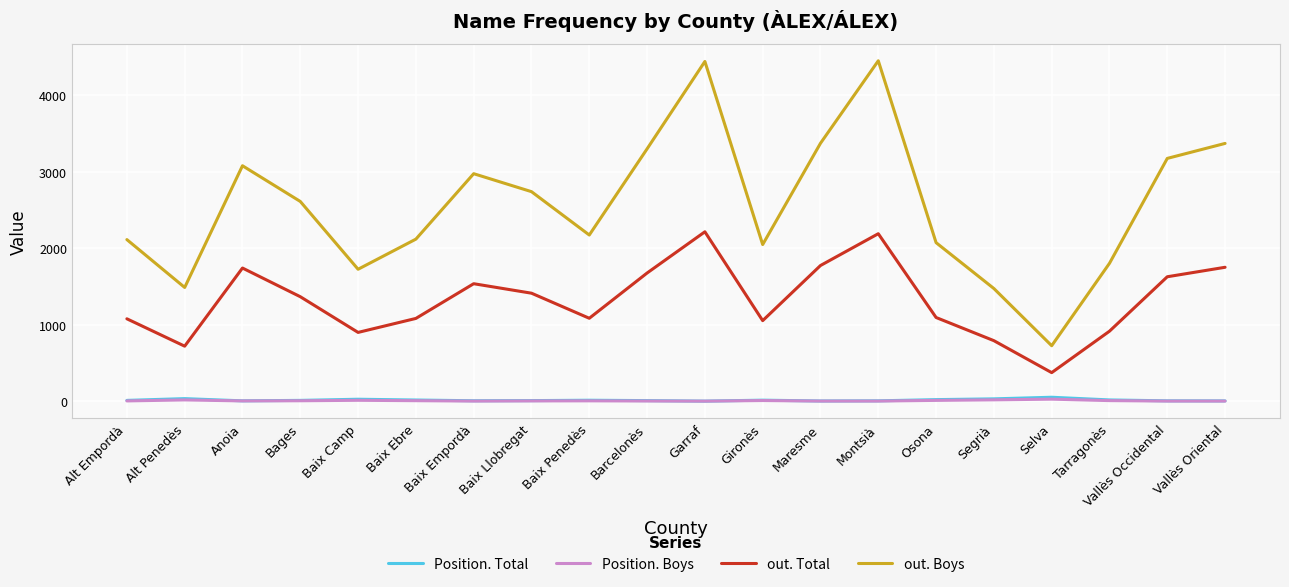

Is it true that Position. Total equals 8 at Baix Llobregat?

True